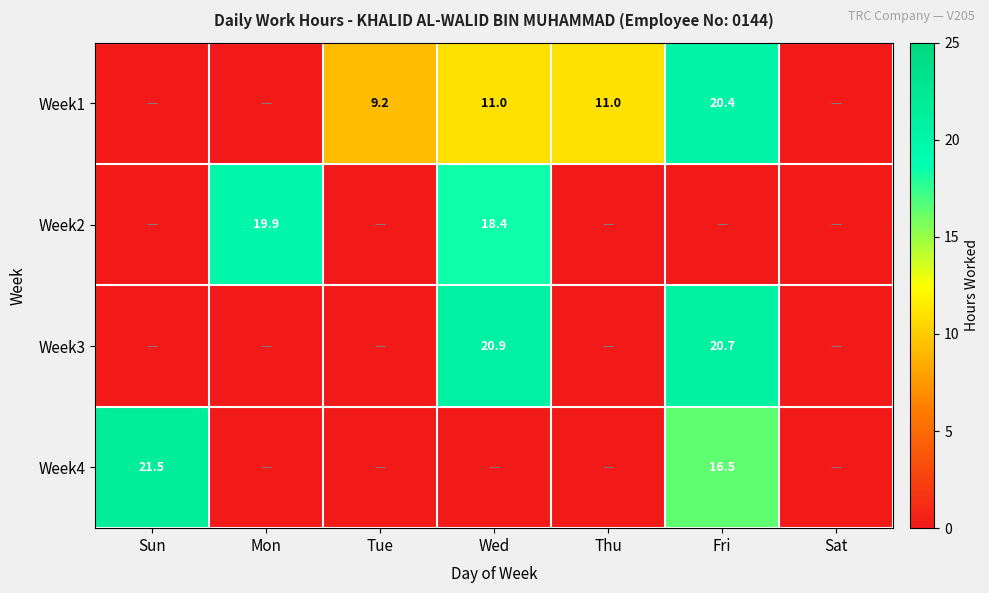

What is the spread (max minus min) of values at Mon?

19.9